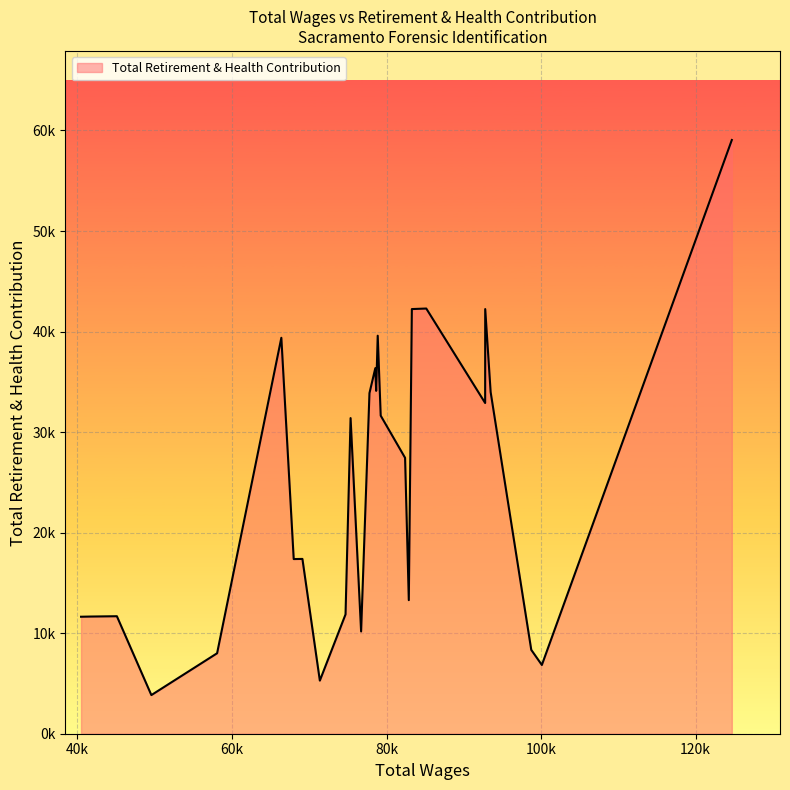

Does the chart display data point markers on the line(s)?

No